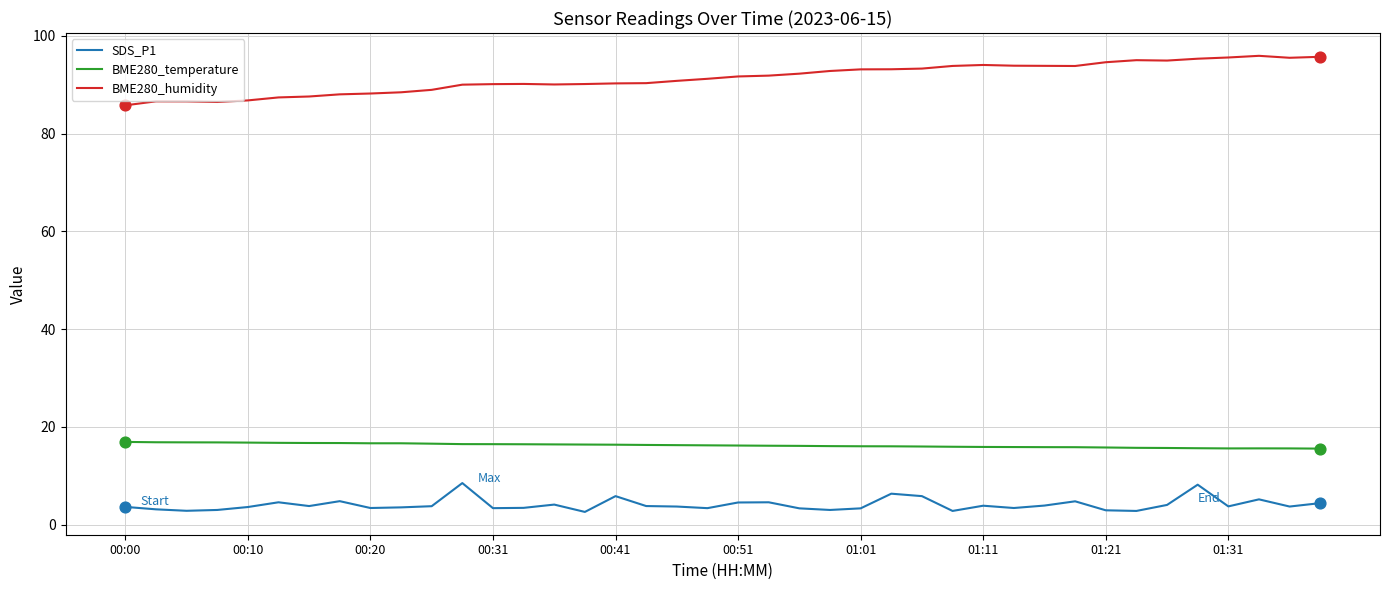

Which series has the largest total across all categories?

BME280_humidity